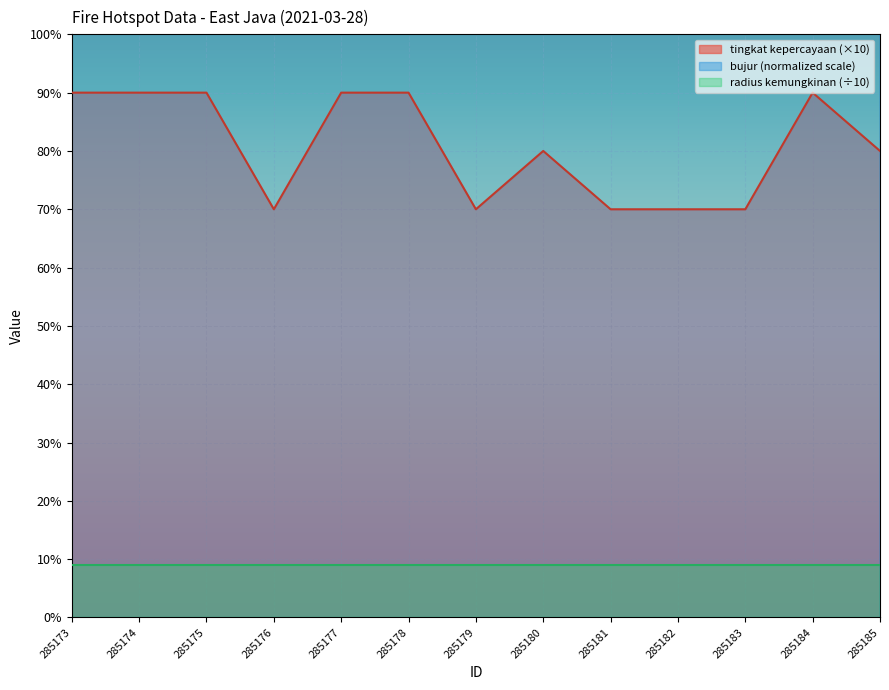

Which category has the lowest value in the bujur series?

285174